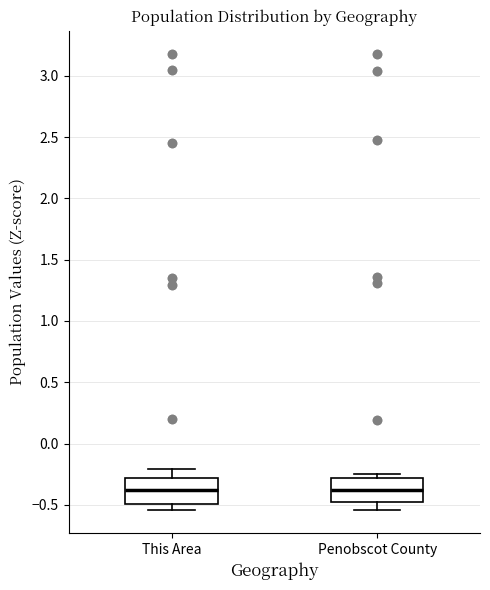

Reading left to right, read every box against the y-axis: the position of its median line, the range the box covers, and the ends of its whiskers. The values are not printed on the chart, so give them approximately, as read against the axis.

This Area: median -0.40, box -0.50 to -0.30, whiskers -0.55 to -0.20
Penobscot County: median -0.40, box -0.45 to -0.30, whiskers -0.55 to -0.25